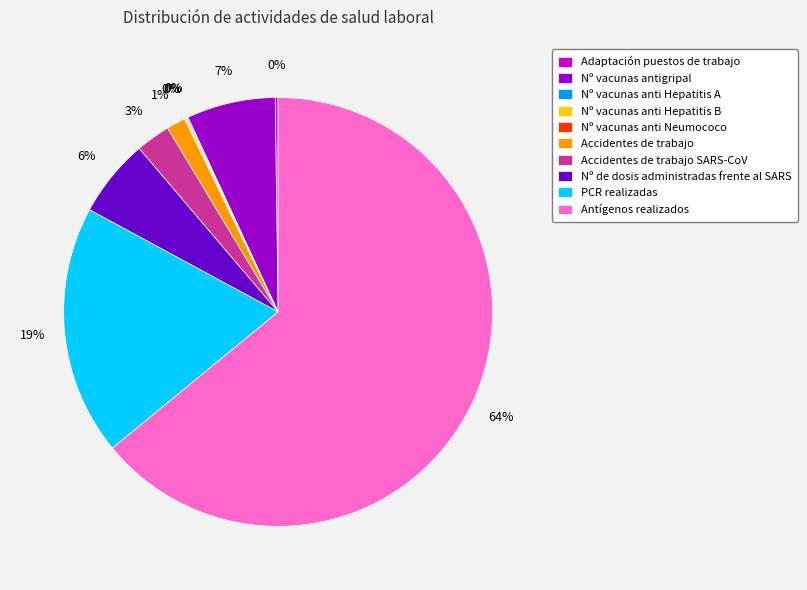

Which category accounts for the majority?

Antígenos realizados